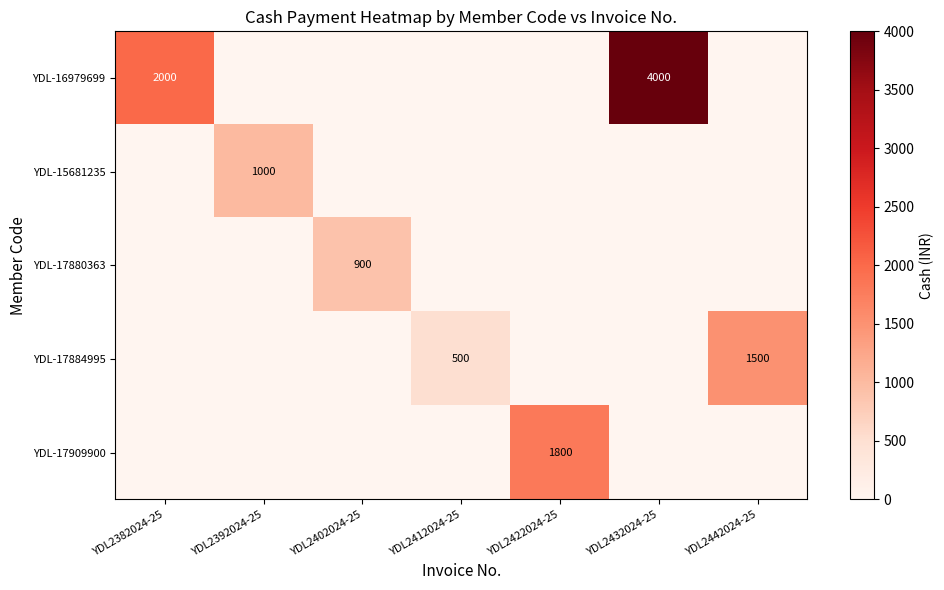

Is it true that YDL-16979699 equals 668 at YDL2382024-25?

False